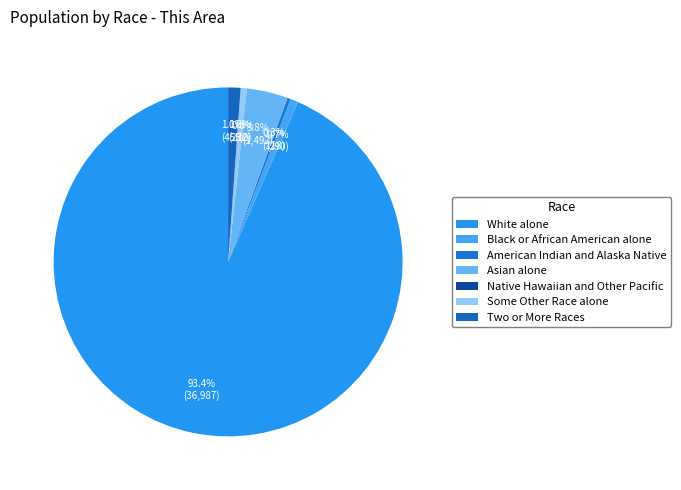

Which category has the biggest portion of the pie?

White alone